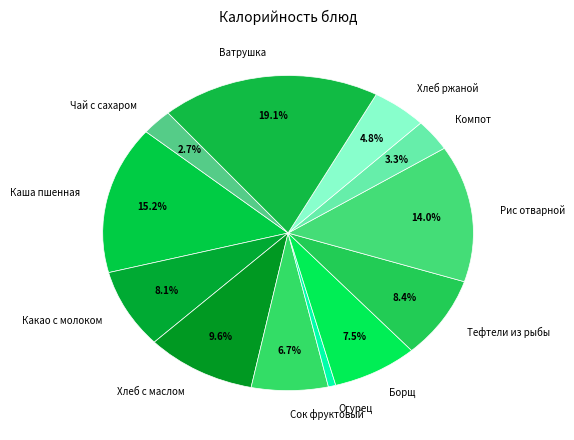

Between Хлеб с маслом and Каша пшенная, which is larger?

Каша пшенная